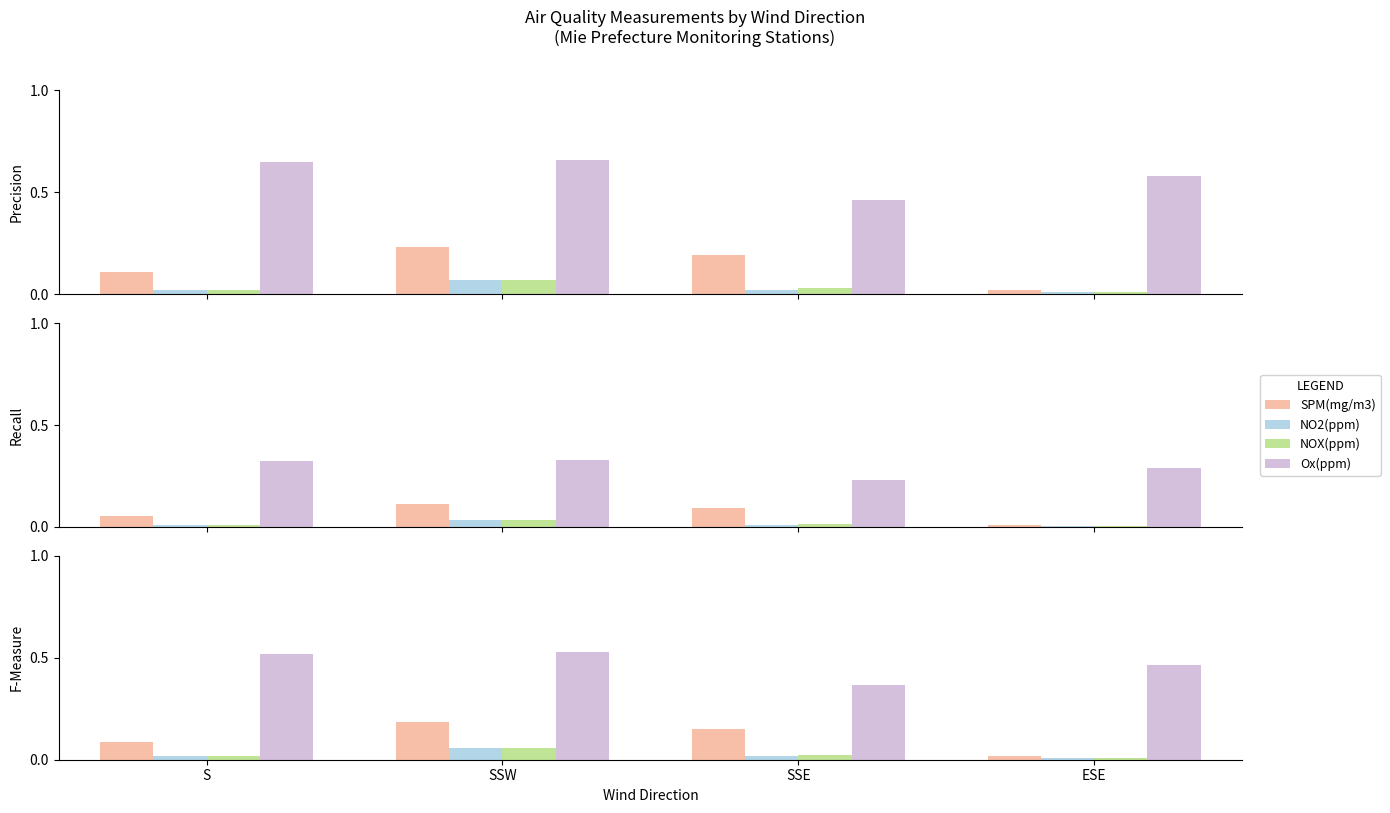

Reading left to right, extract all data points from this chart.

SPM(mg/m3): S=0.1	SSW=0.2	SSE=0.2	ESE=0.0
NO2(ppm): S=0.0	SSW=0.1	SSE=0.0	ESE=0.0
NOX(ppm): S=0.0	SSW=0.1	SSE=0.0	ESE=0.0
Ox(ppm): S=0.5	SSW=0.5	SSE=0.4	ESE=0.5